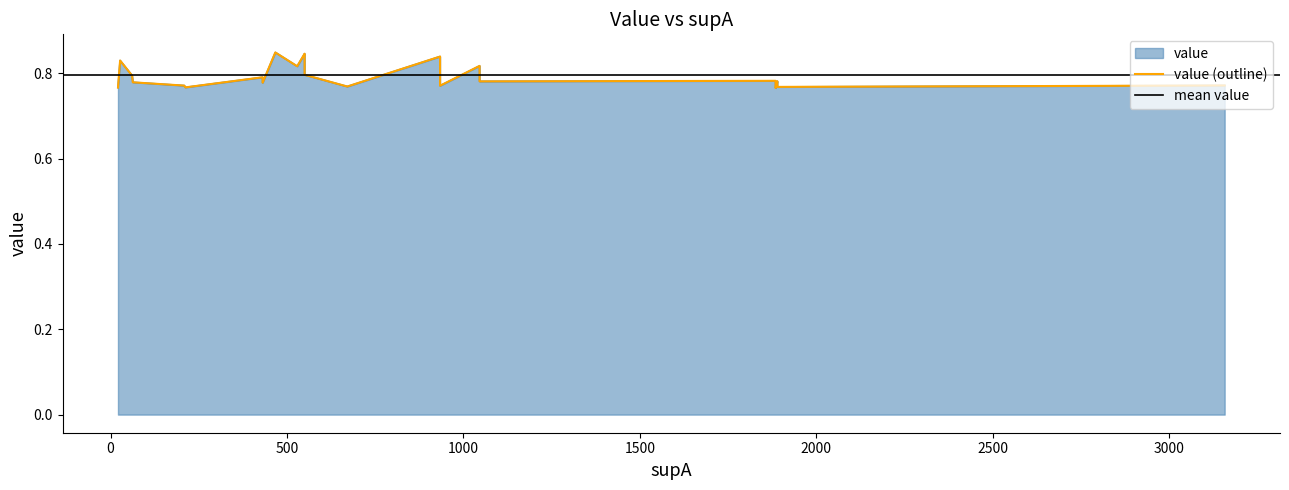

Reading left to right, extract all data points from this chart.

0=0.8	1=0.8	2=0.8	3=0.8	4=0.8	5=0.8	6=0.8	7=0.8	8=0.8	9=0.8	10=0.8	11=0.8	12=0.8	13=0.8	14=0.8	15=0.8	16=0.8	17=0.8	18=0.8	19=0.8	20=0.8	21=0.8	22=0.8	23=0.8	24=0.8	25=0.8	26=0.8	27=0.8	28=0.8	29=0.8	30=0.8	31=0.8	32=0.8	33=0.8	34=0.8	35=0.8	36=0.8	37=0.8	38=0.8	39=0.8